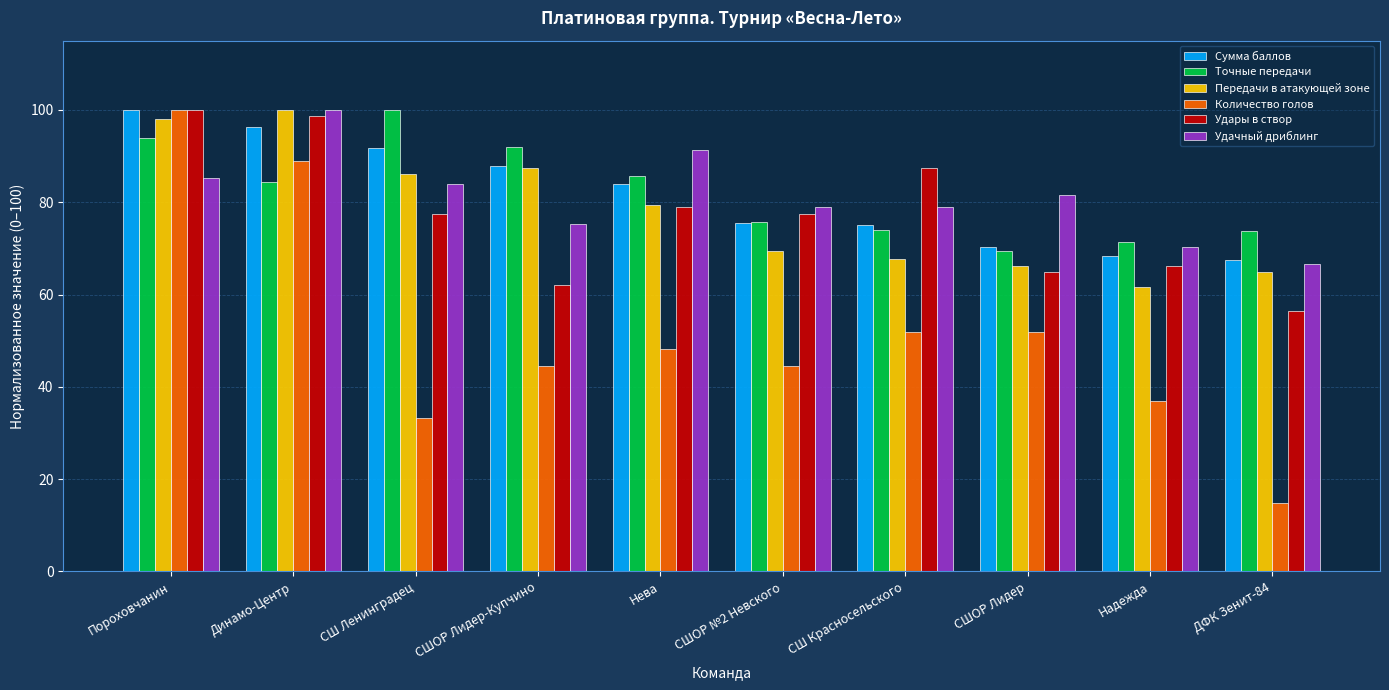

What is the total value across all series at СШ Красносельского?

435.1